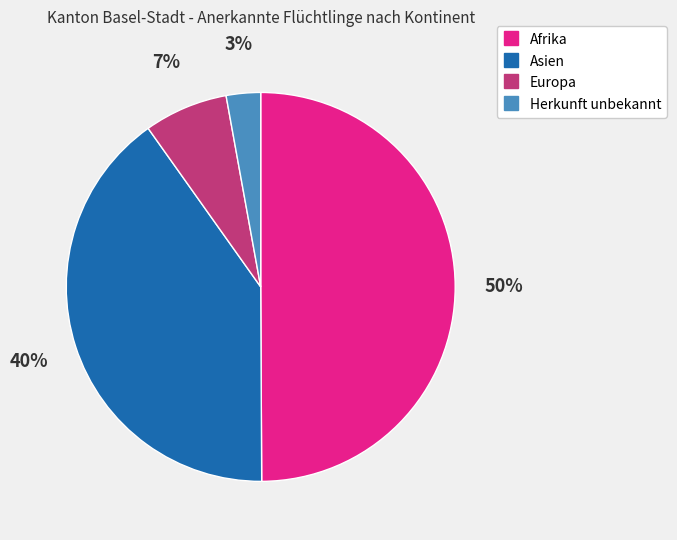

To the nearest percent, what is the difference between the largest and smallest slice percentages?

47%